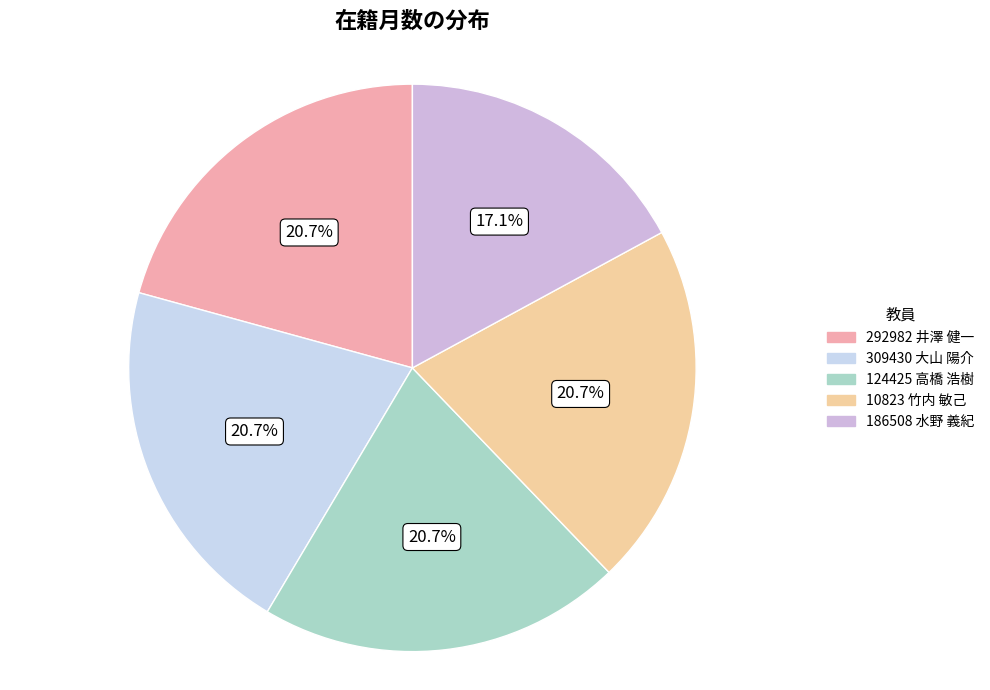

Count the number of slices in the pie.

5